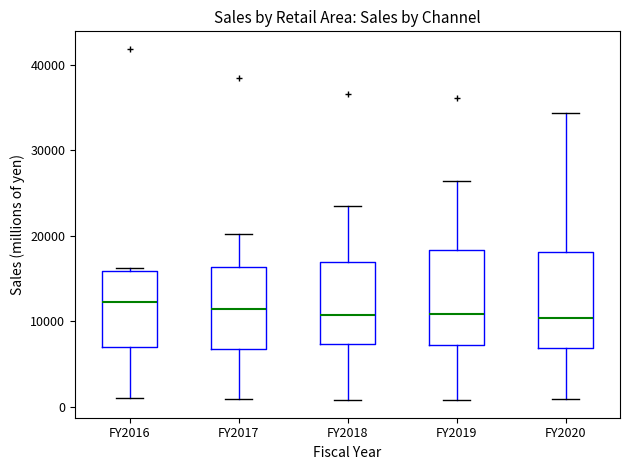

Reading left to right, transcribe this box plot: for each box, give where its median line is, the range the box spans, and where its two whiskers end, as read against the y-axis. The values are not printed on the chart, so give them approximately, as read against the axis.

FY2016: median 12000, box 7000 to 16000, whiskers 1000 to 16000 (just above the box's upper edge)
FY2017: median 11000, box 7000 to 16000, whiskers 1000 to 20000
FY2018: median 11000, box 7000 to 17000, whiskers 1000 to 24000
FY2019: median 11000, box 7000 to 18000, whiskers 1000 to 26000
FY2020: median 10000, box 7000 to 18000, whiskers 1000 to 34000